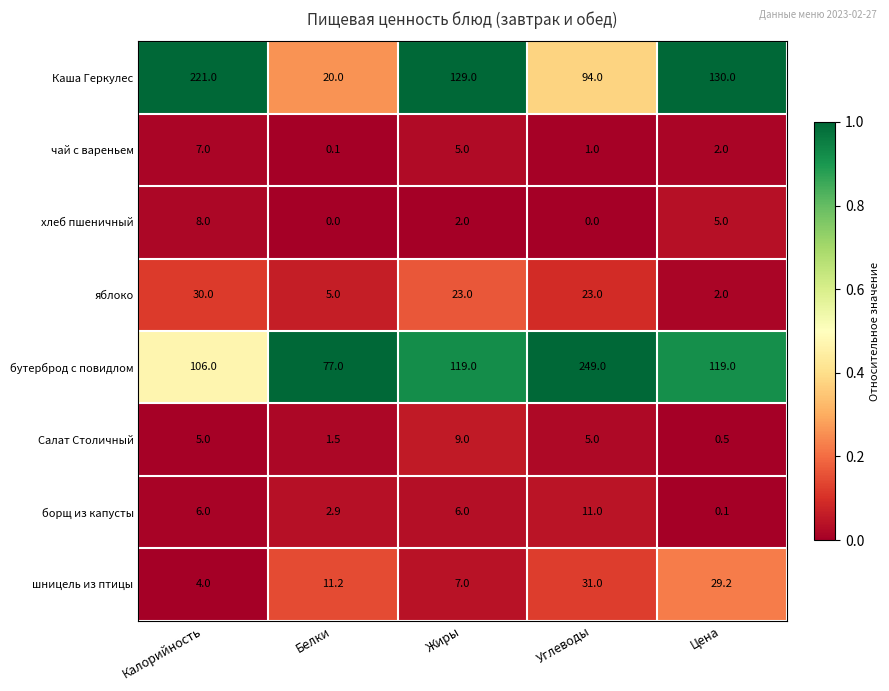

At how many categories does at least one series exceed 73?

5